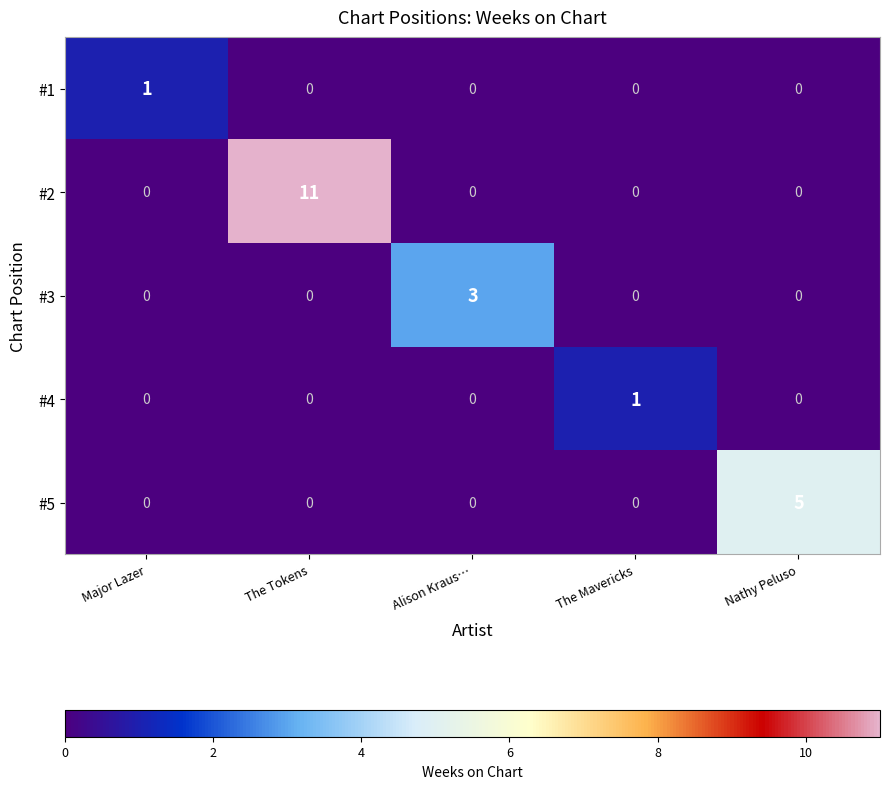

How many positive values does the #5 series have?

1